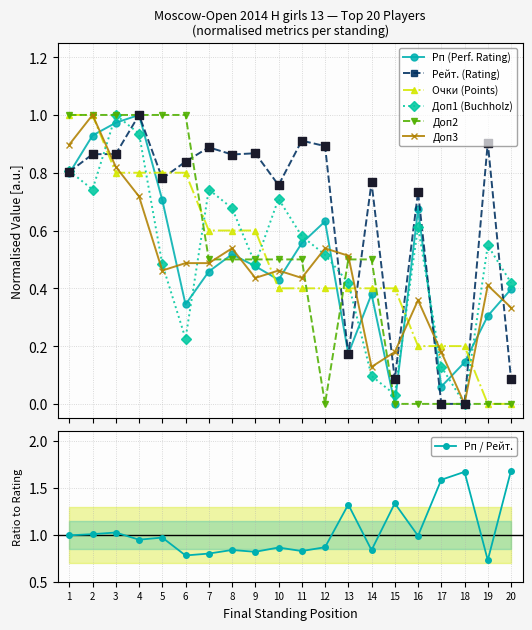

Which series contains the lowest Y value?

Рп (Performance Rating)